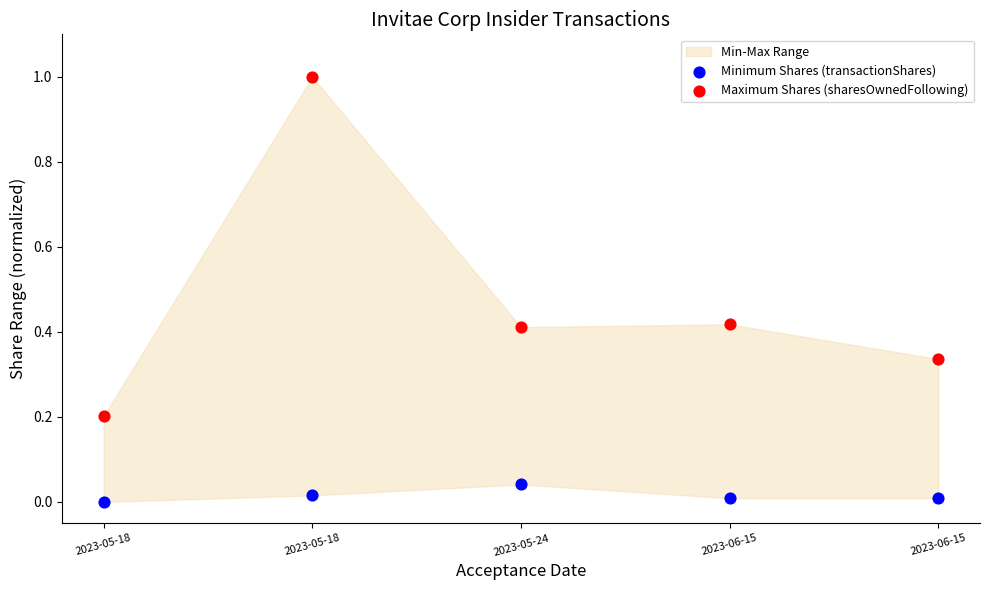

What is the X range (max minus min) for the scatter plot?

1.0